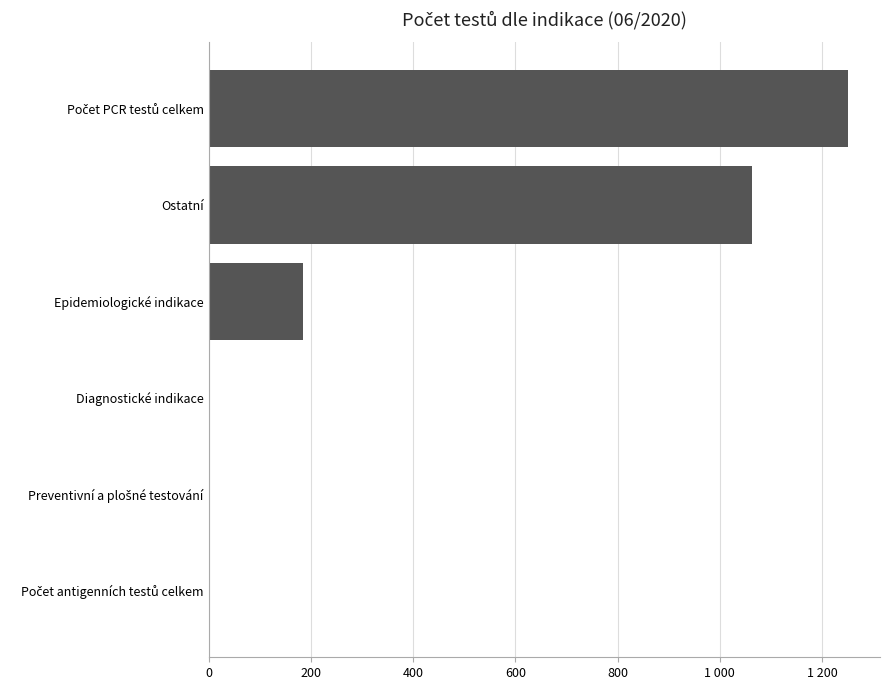

What is the difference between the maximum and minimum values?

1251